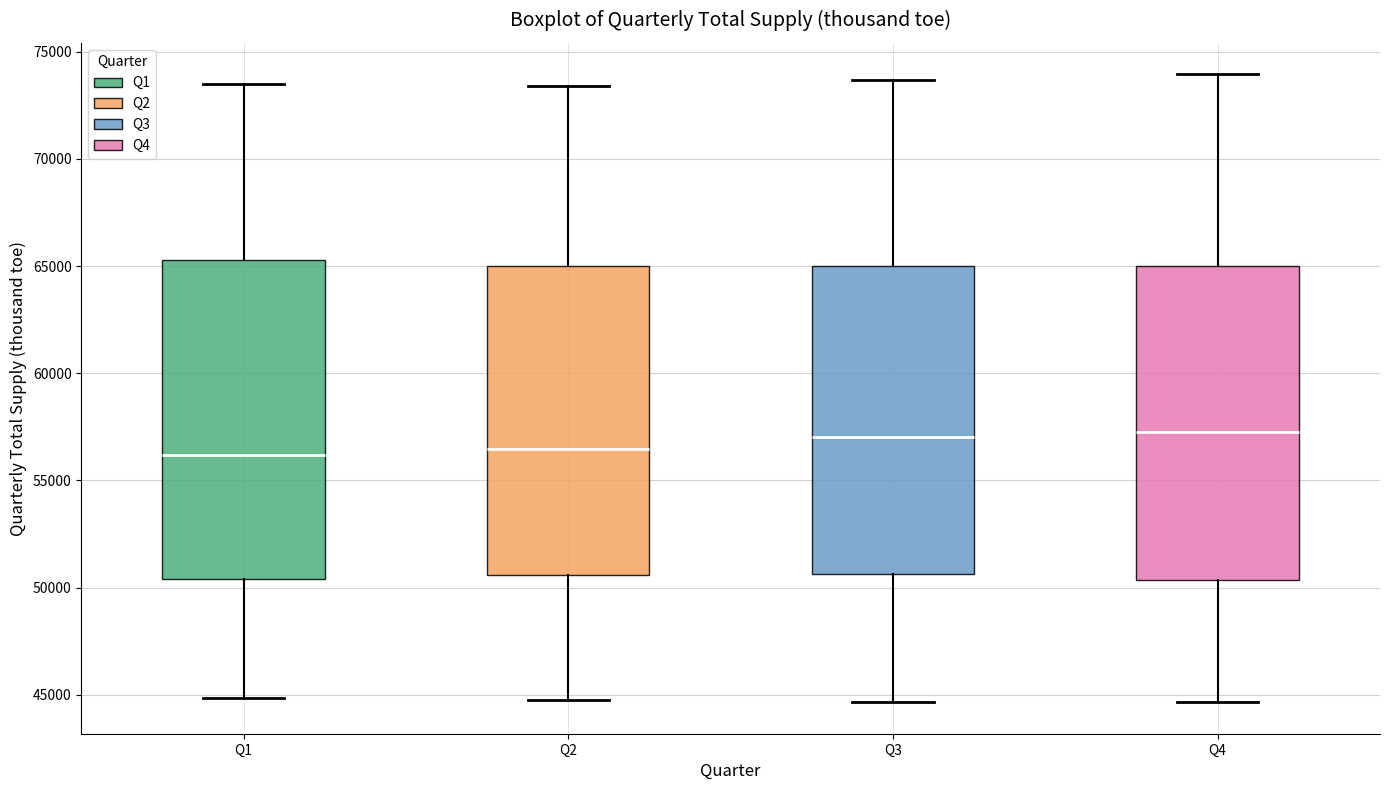

Reading left to right, read every box against the y-axis: the position of its median line, the range the box covers, and the ends of its whiskers. The values are not printed on the chart, so give them approximately, as read against the axis.

Q1: median 56000, box 50500 to 65500, whiskers 45000 to 73500
Q2: median 56500, box 50500 to 65000, whiskers 45000 to 73500
Q3: median 57000, box 50500 to 65000, whiskers 44500 to 73500
Q4: median 57500, box 50500 to 65000, whiskers 44500 to 74000